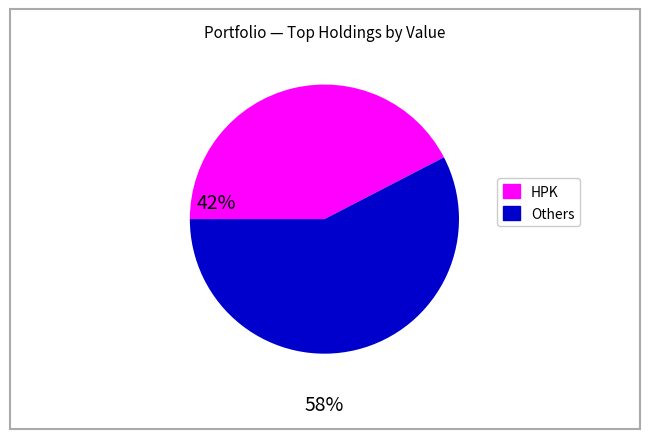

Is there a majority slice in this chart?

Yes